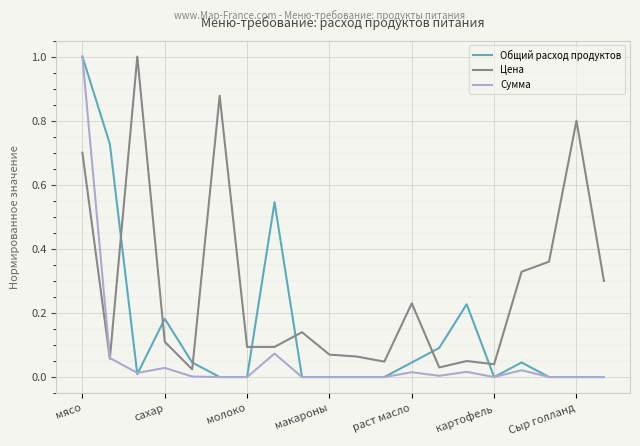

List the series in order of their overall mean, lowest first.

Сумма, Общий расход продуктов, Цена